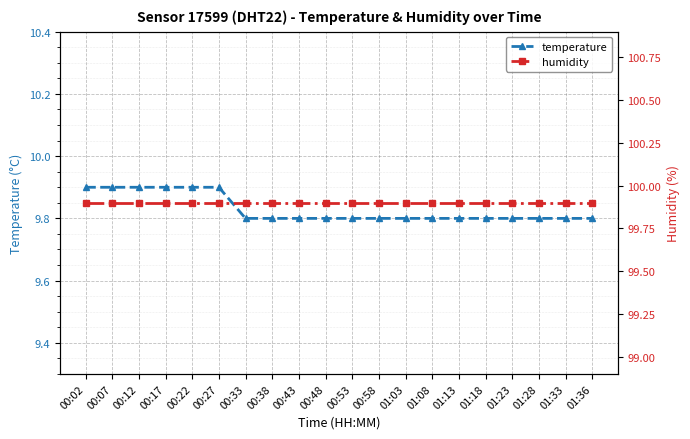

Rank the series at 00:33 from highest to lowest value.

humidity, temperature